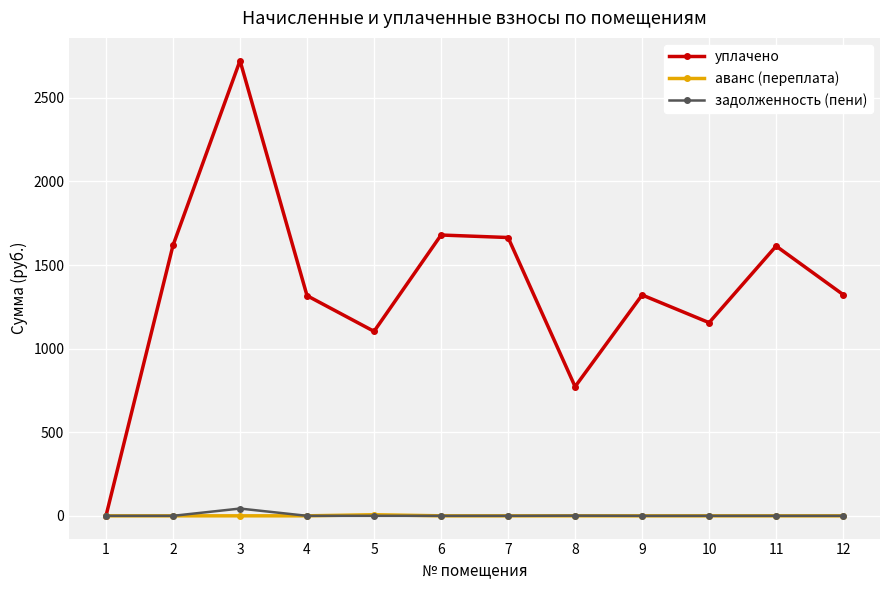

What is the spread (max minus min) of values at 2?

1617.6